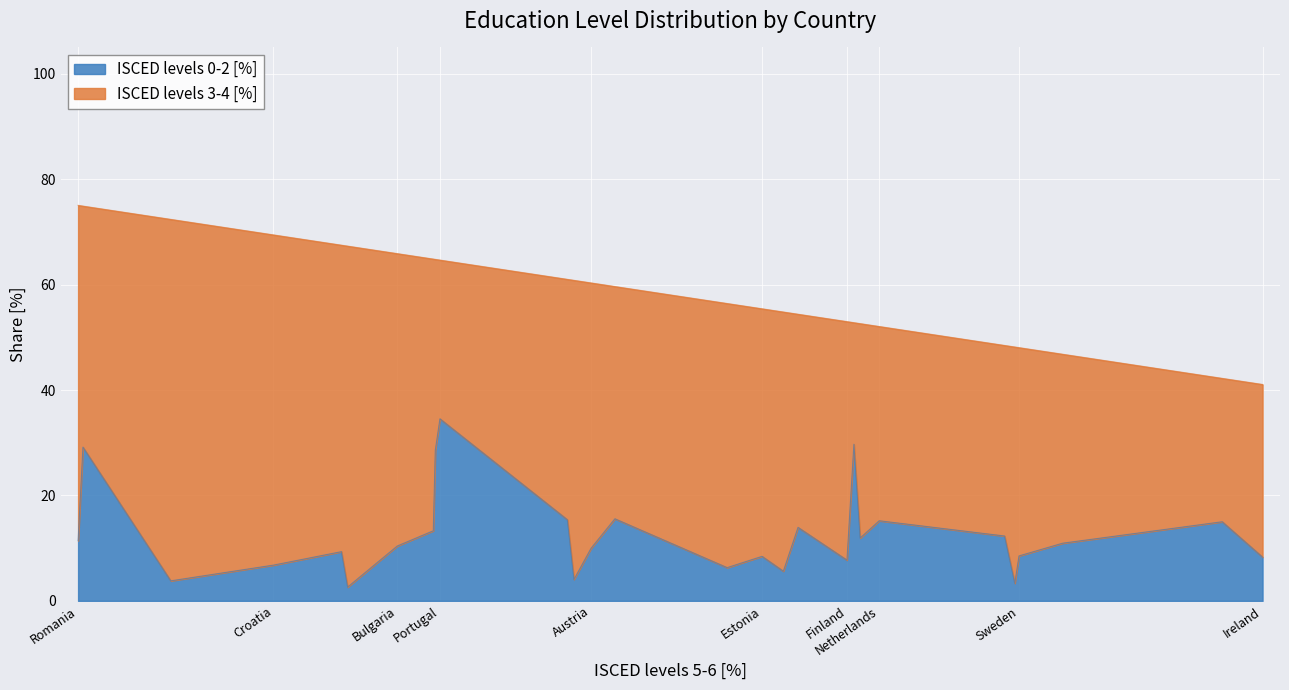

Reading right to left, list all the values displayed in this chart.

8.3	15.0	10.9	8.5	3.3	12.3	15.2	11.9	29.7	7.7	13.9	5.6	8.4	6.3	15.6	10.0	4.1	15.4	34.5	28.5	13.3	10.4	2.6	9.3	6.8	3.8	29.2	11.4